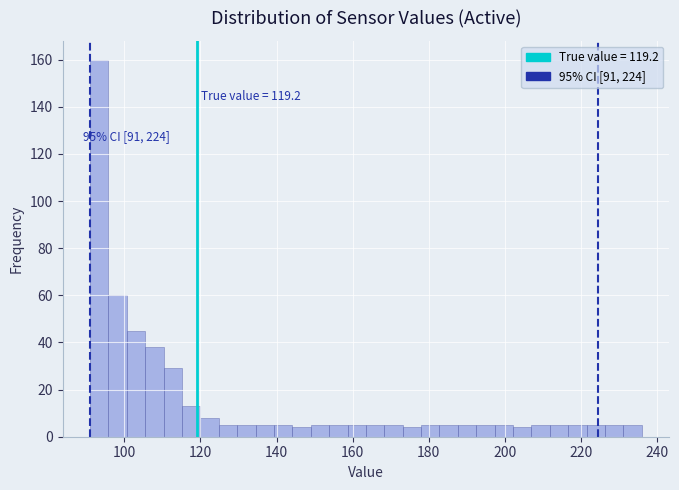

Around what value on the x-axis is the tallest bar? Give the approximate position of its centre, as read against the axis.

94